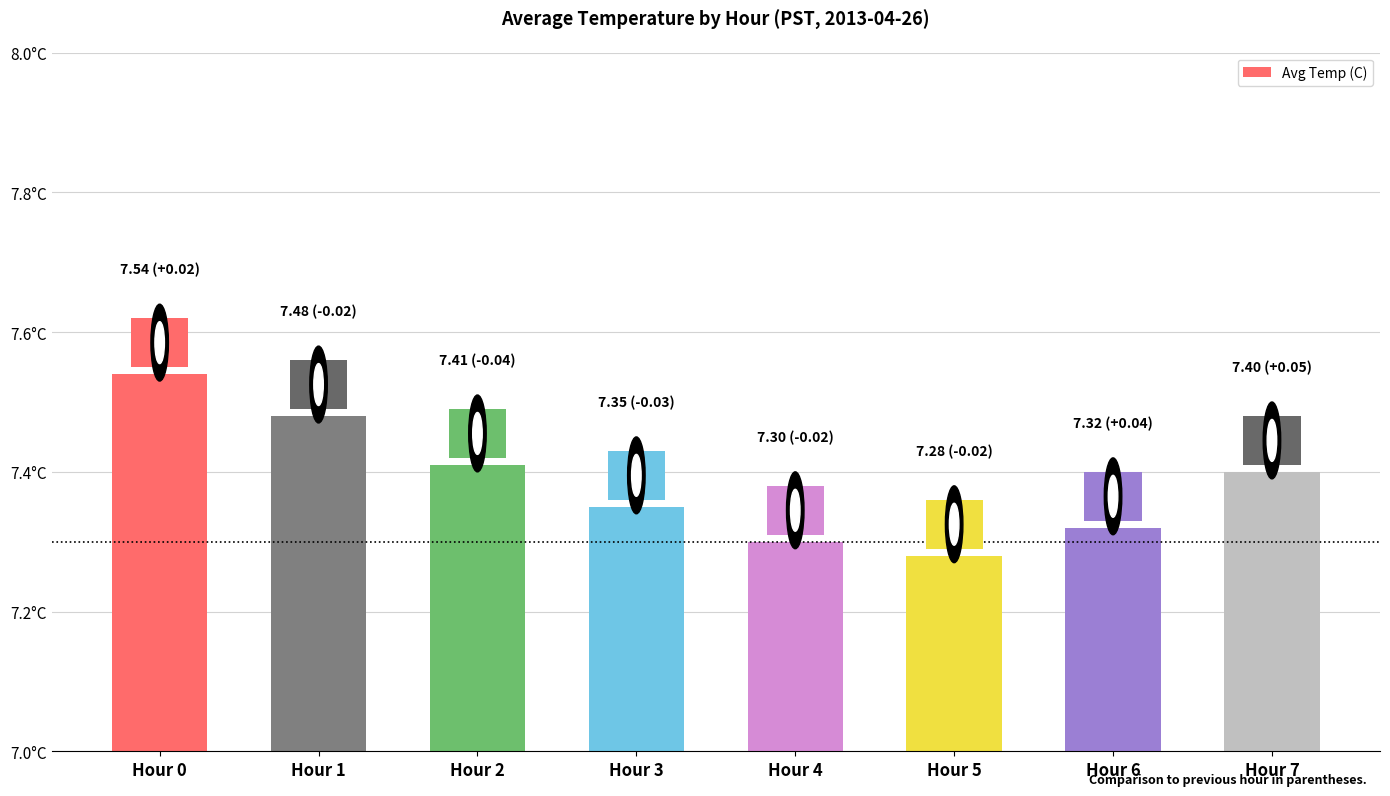

Where is the data nearest to the value 7?

Hour 5